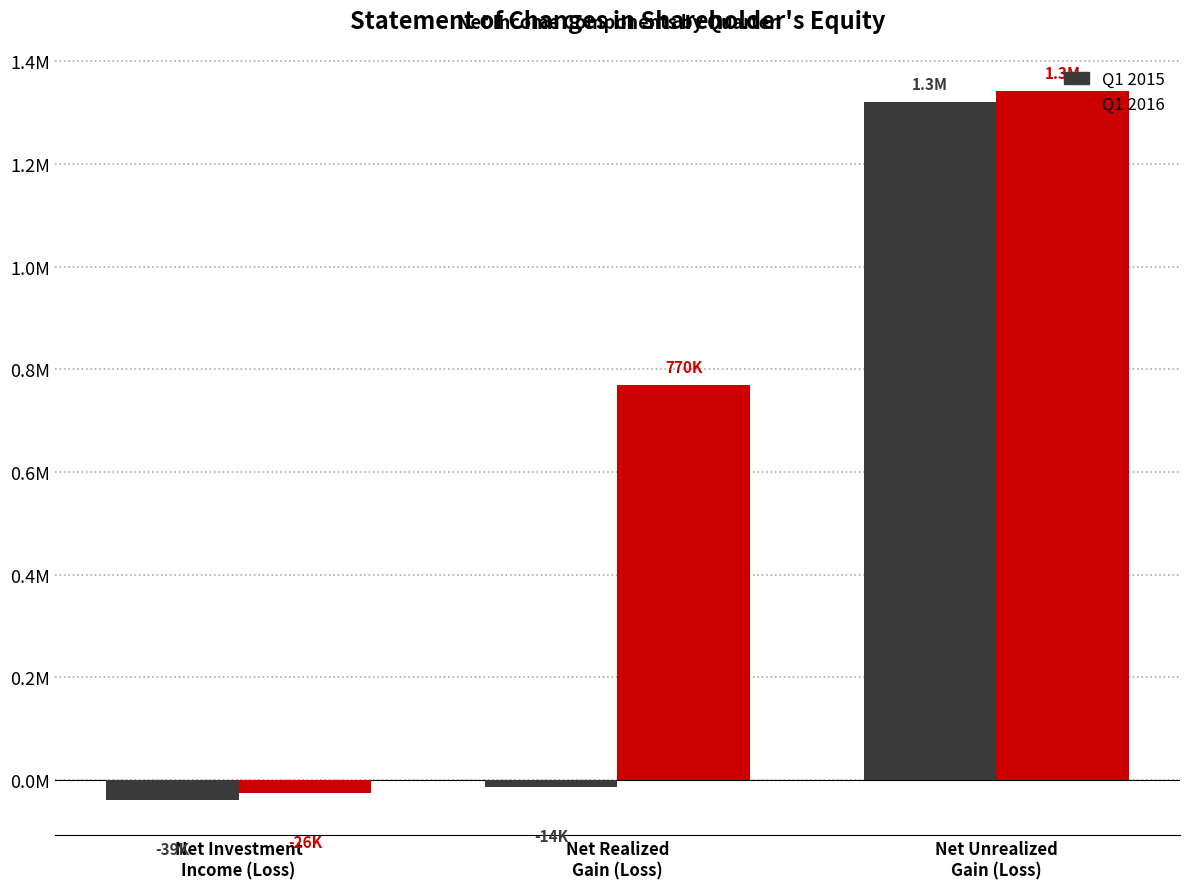

What are all the series names shown in the legend?

Q1 2015, Q1 2016